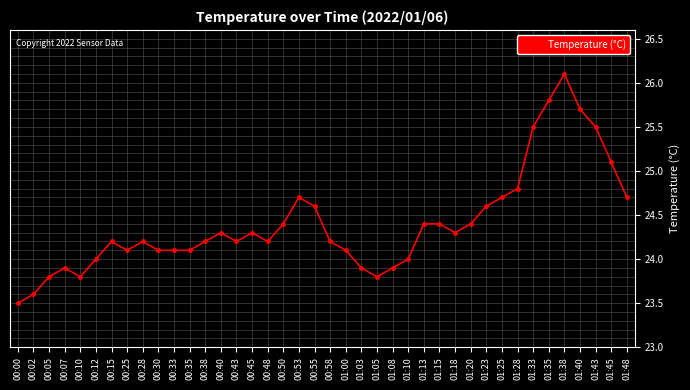

What is the change in value from 00:15 to 00:30?

-0.1